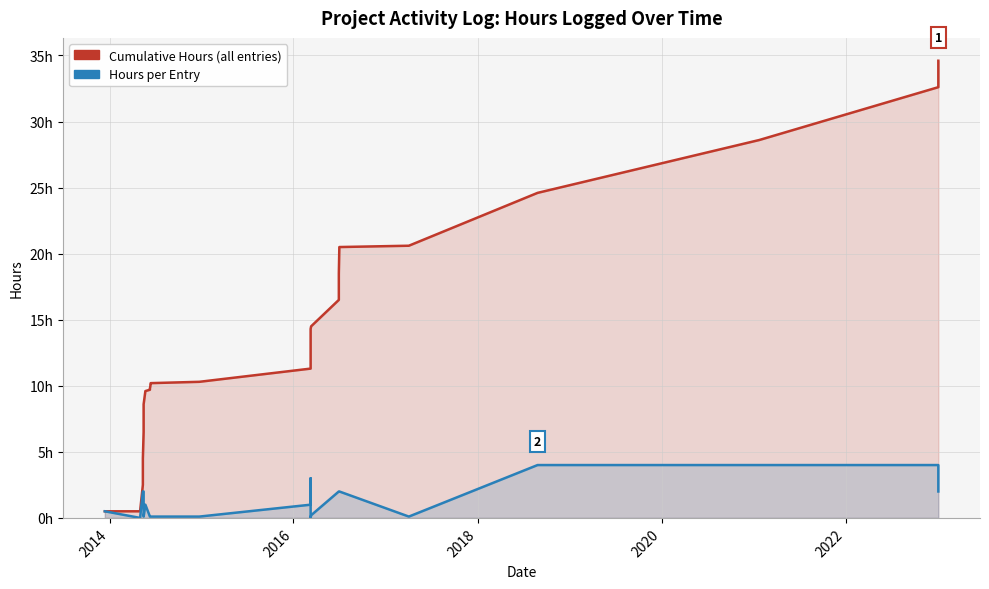

How many data points in Cumulative Hours are above 10?

15